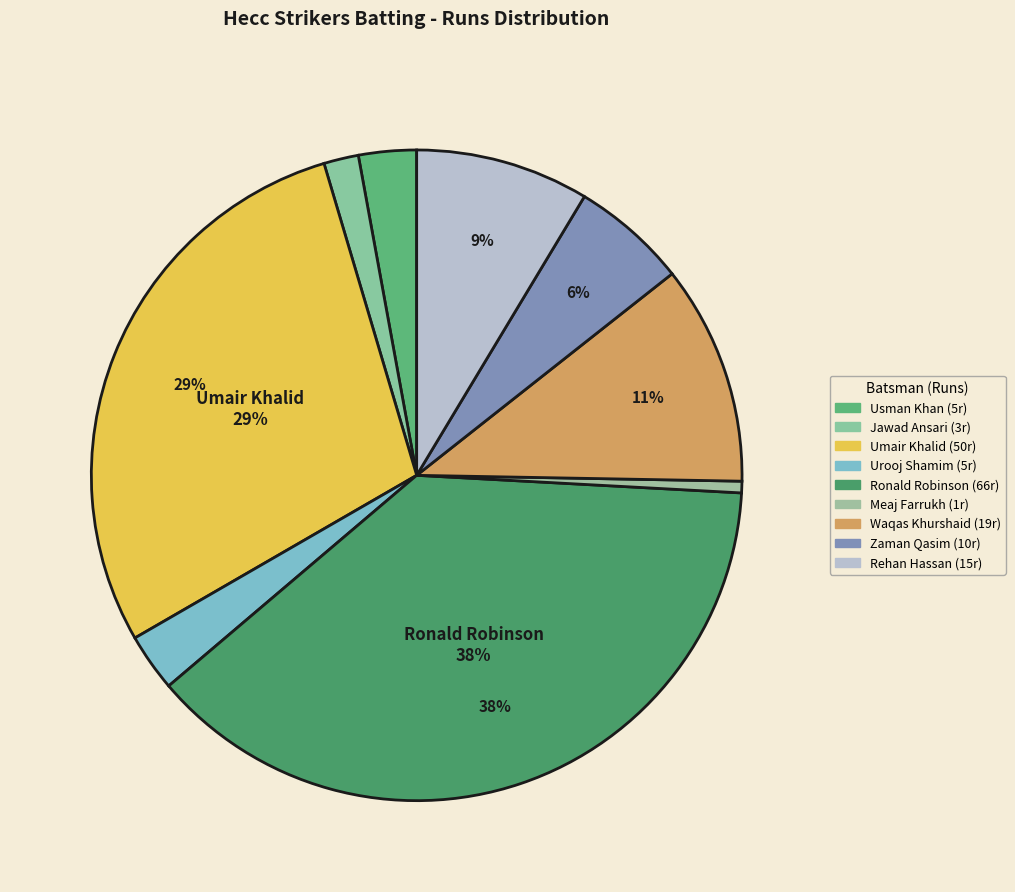

Count the number of slices in the pie.

9